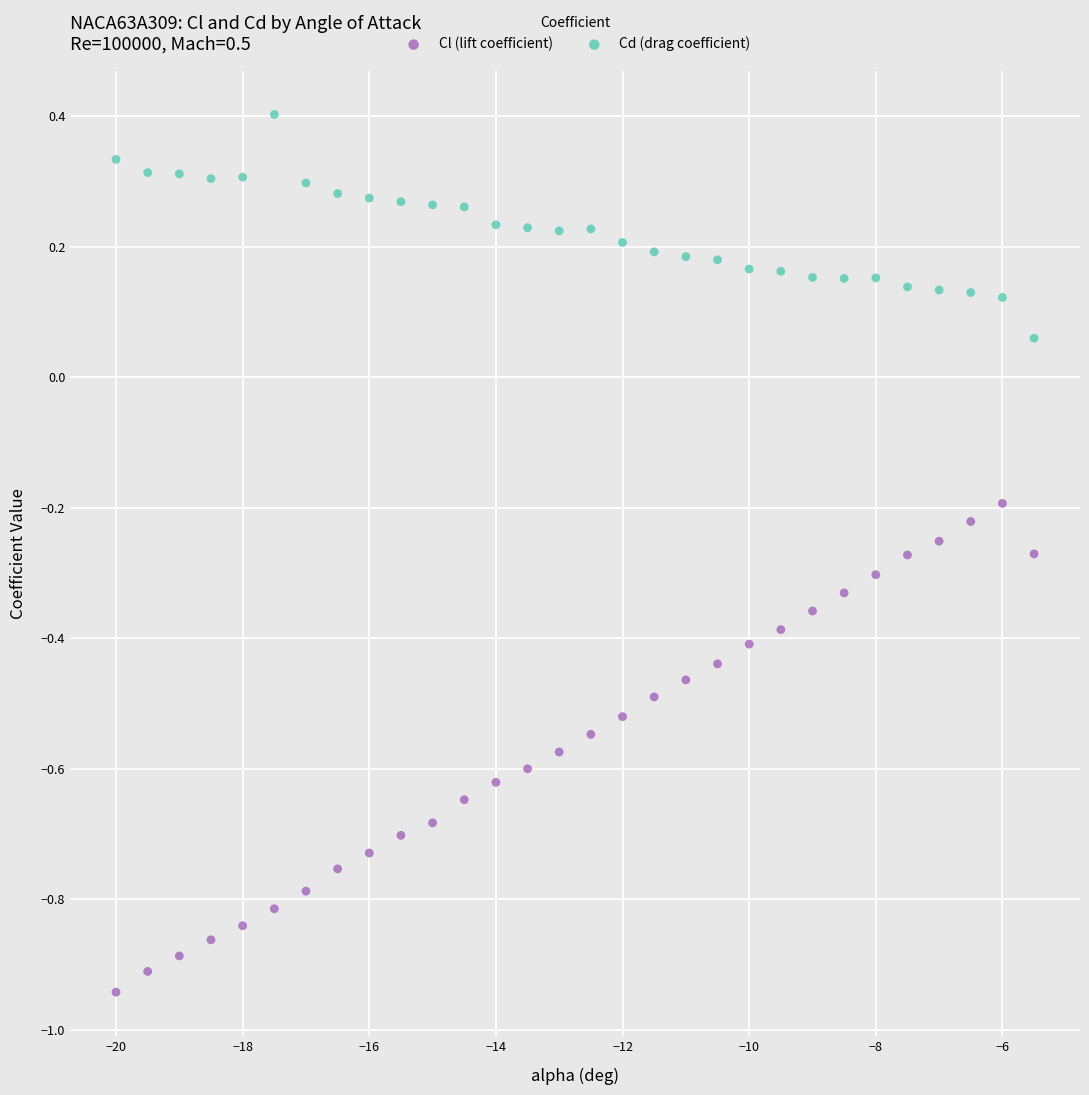

Across all data points, what is the range of Y values (max minus min)?

1.3